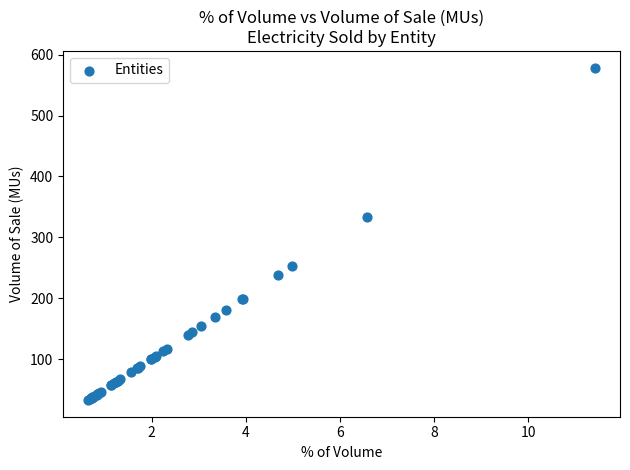

What Y value in the scatter plot is closest to 305?

332.9